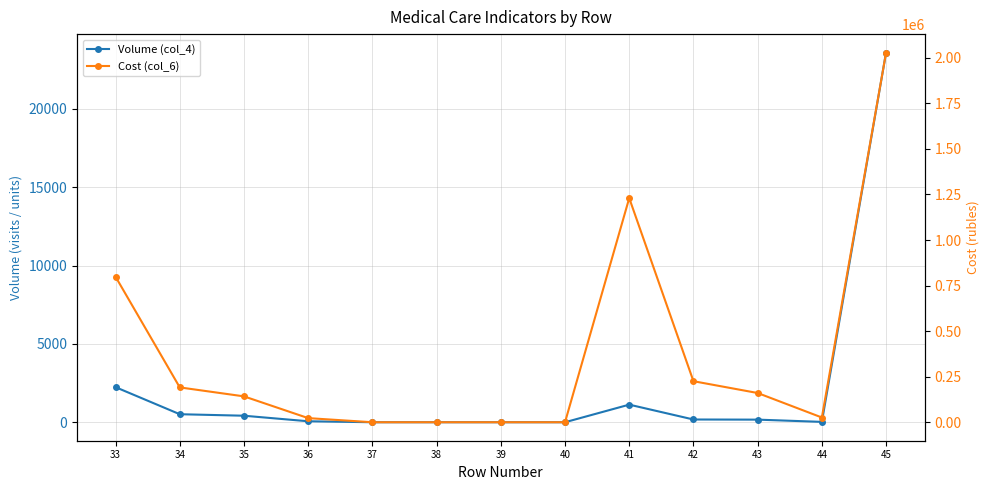

The value of Volume (col_4) at 37 is 0. True or false?

True